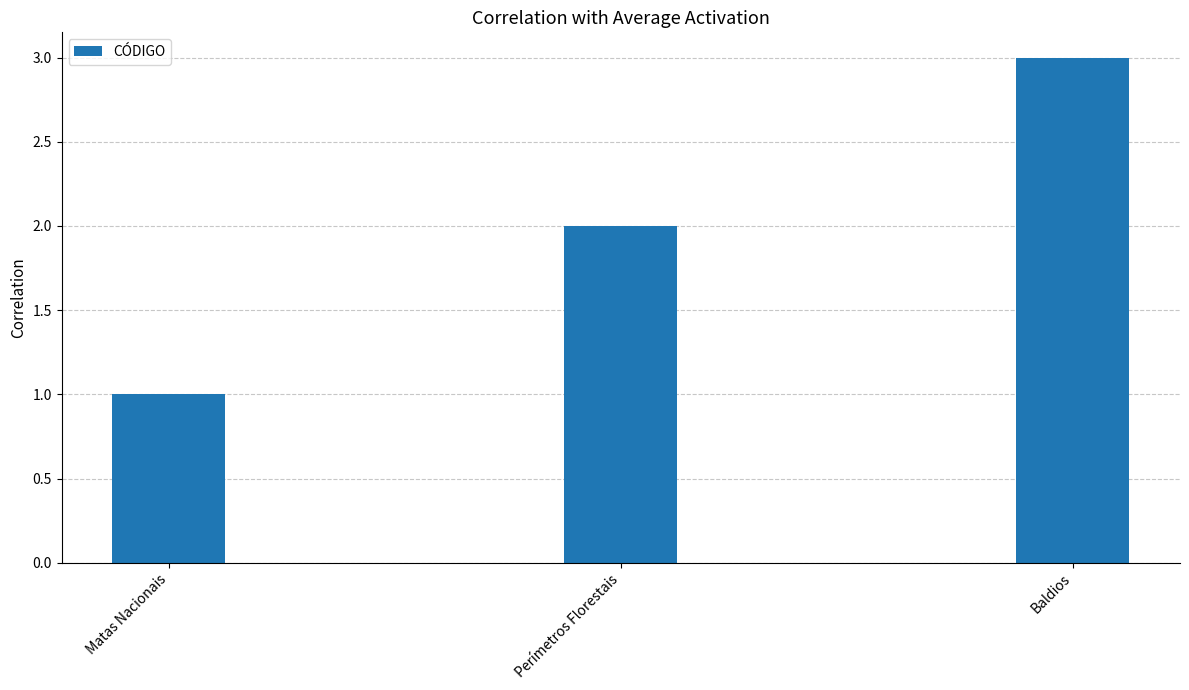

What is the approximate value at Baldios?

3